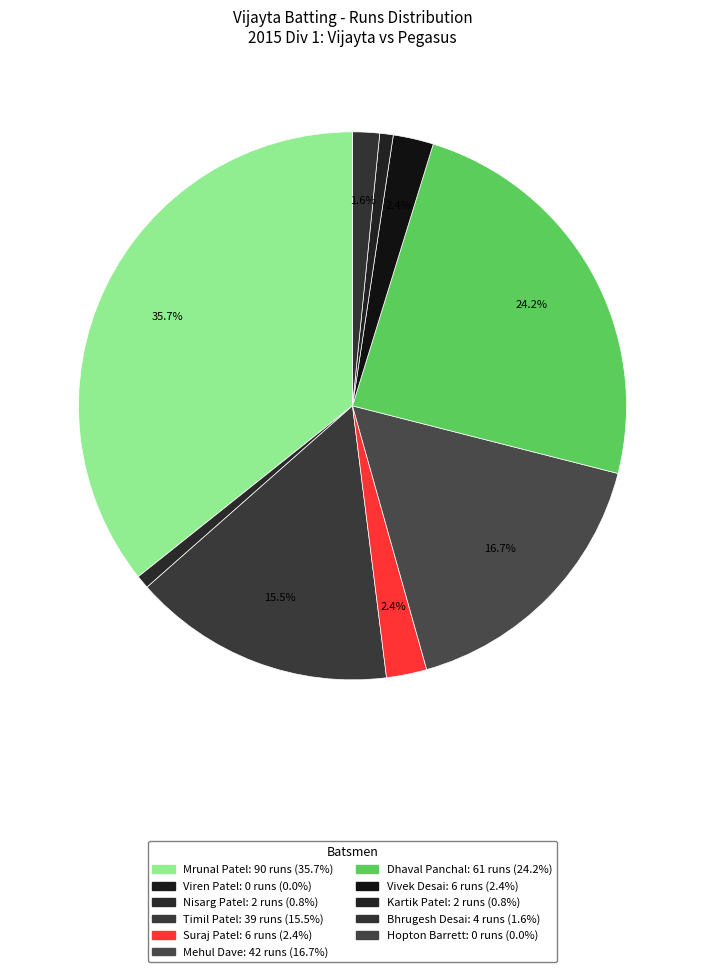

What percentage is NOT represented by Viren Patel?

100.0%